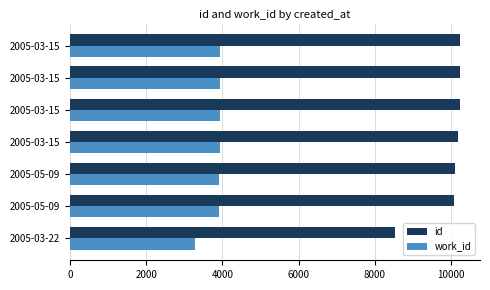

Rank the series by their maximum value, from lowest to highest.

work_id, id